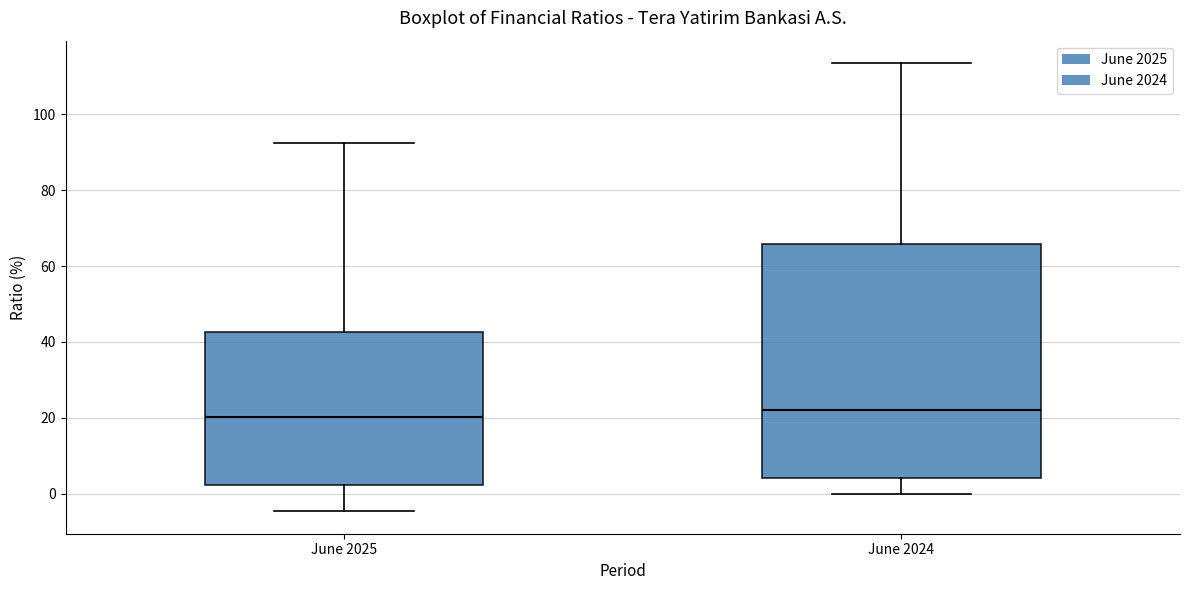

Reading left to right, transcribe this box plot: for each box, give where its median line is, the range the box spans, and where its two whiskers end, as read against the y-axis. The values are not printed on the chart, so give them approximately, as read against the axis.

June 2025: median 20, box 2 to 42, whiskers -4 to 92
June 2024: median 22, box 4 to 66, whiskers 0 to 114